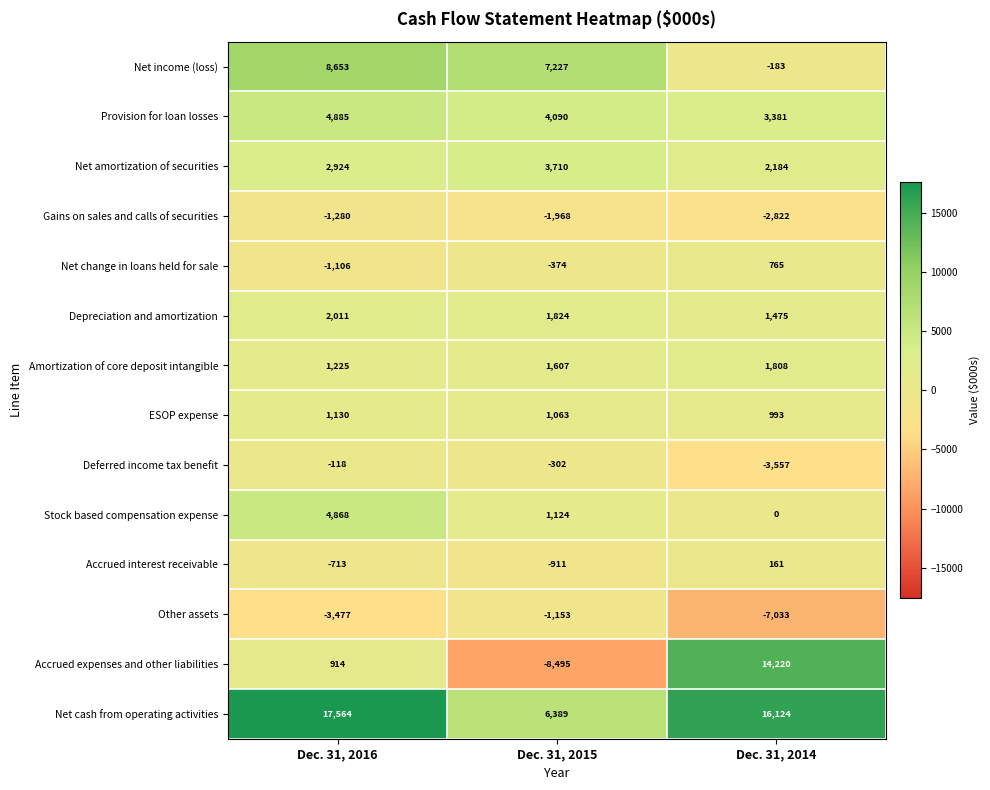

What is the difference between the highest and lowest values at Dec. 31, 2014?

23157